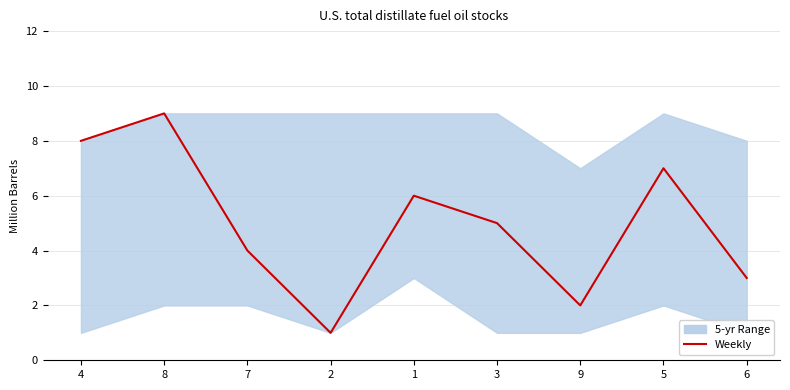

What position from the right is 3?

4